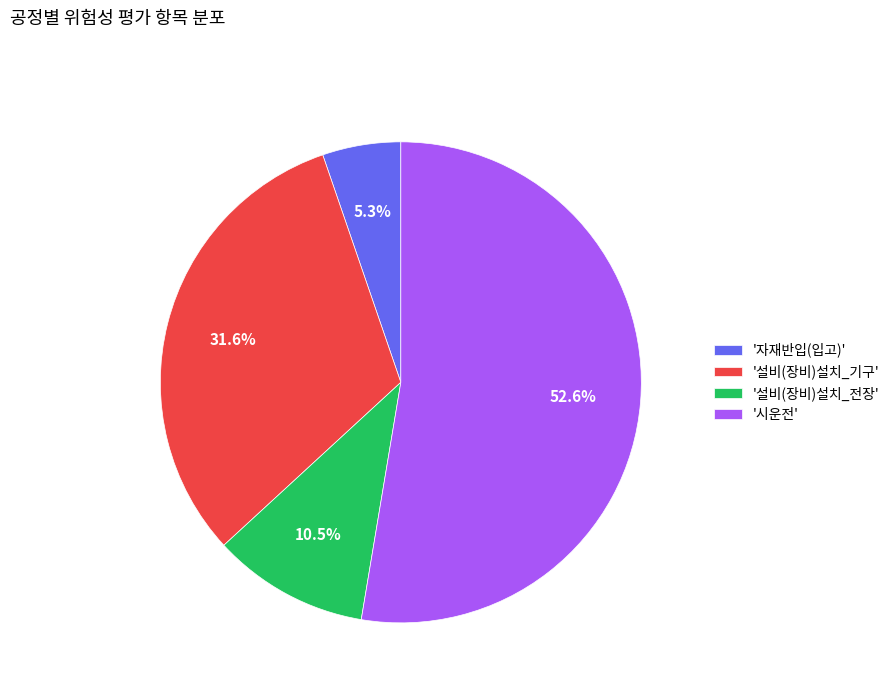

How many slices are in this pie chart?

4